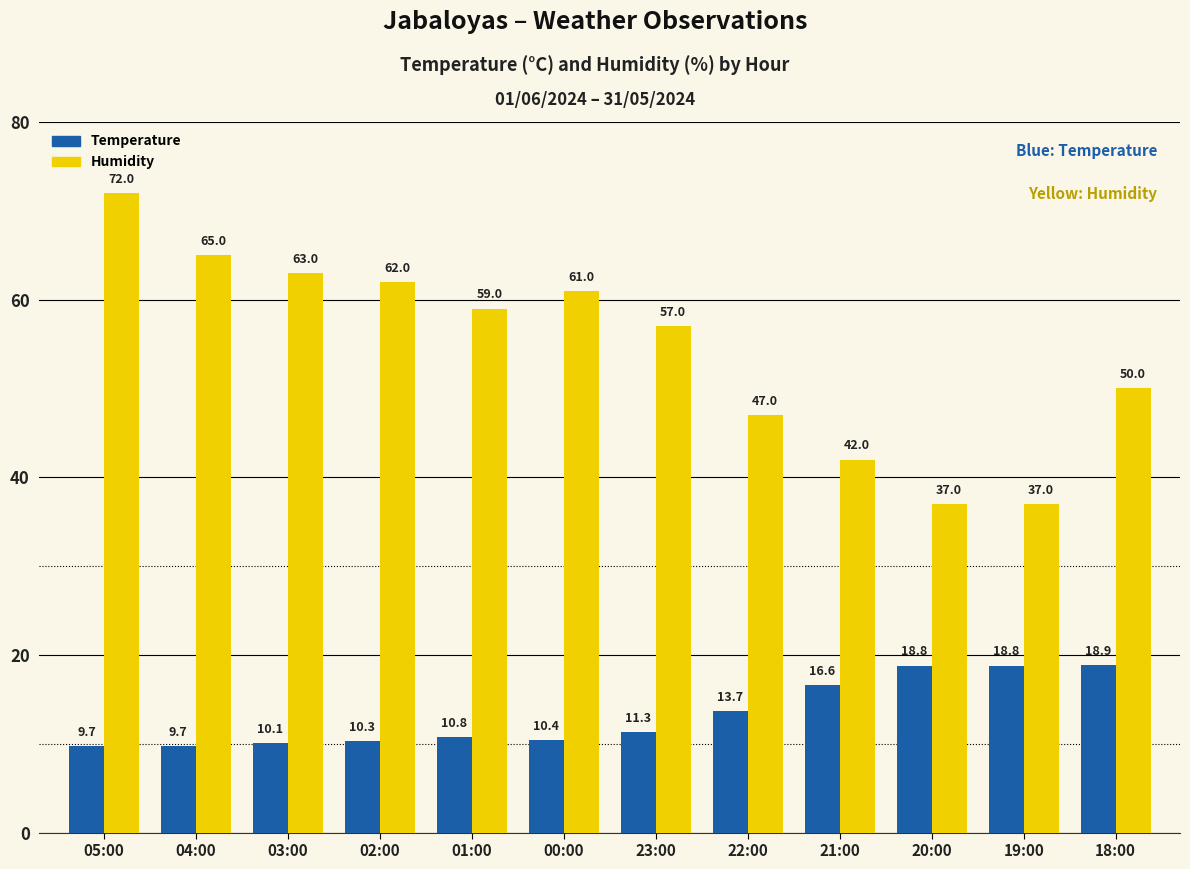

Reading left to right, list all the values displayed in this chart.

Temperature: 05:00=9.7	04:00=9.7	03:00=10.1	02:00=10.3	01:00=10.8	00:00=10.4	23:00=11.3	22:00=13.7	21:00=16.6	20:00=18.8	19:00=18.8	18:00=18.9
Humidity: 05:00=72.0	04:00=65.0	03:00=63.0	02:00=62.0	01:00=59.0	00:00=61.0	23:00=57.0	22:00=47.0	21:00=42.0	20:00=37.0	19:00=37.0	18:00=50.0